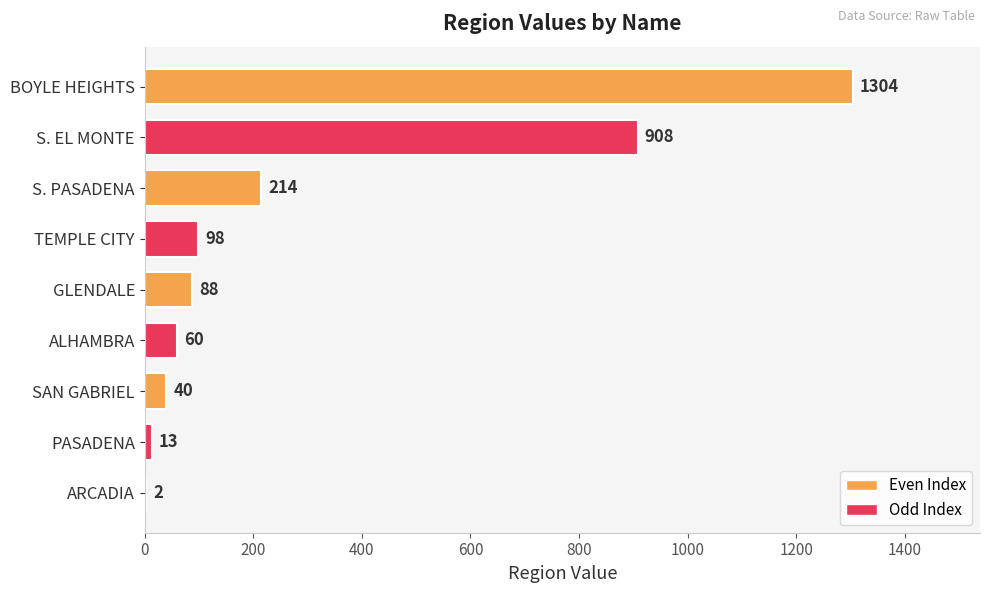

Is it true that the value at S. PASADENA is 373?

False